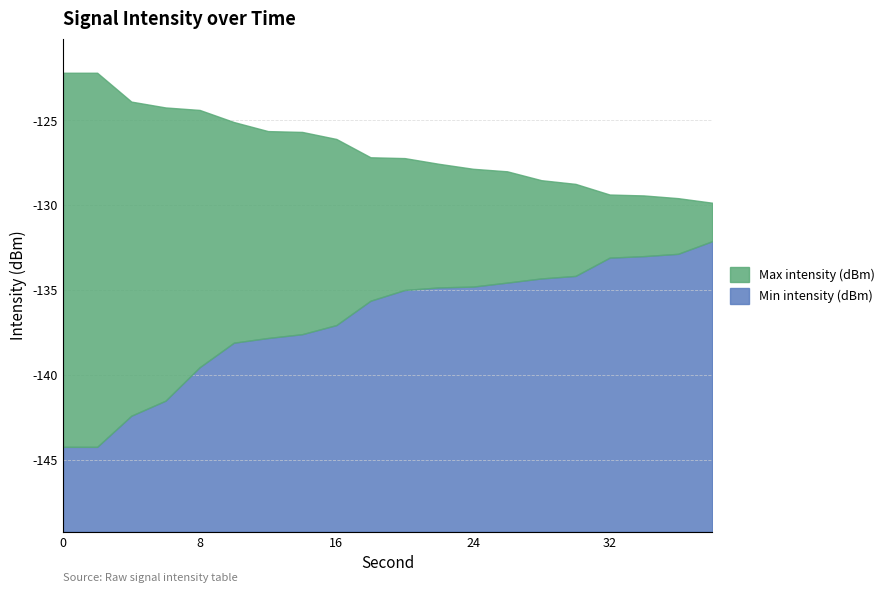

How many categories are shown in the chart?

20